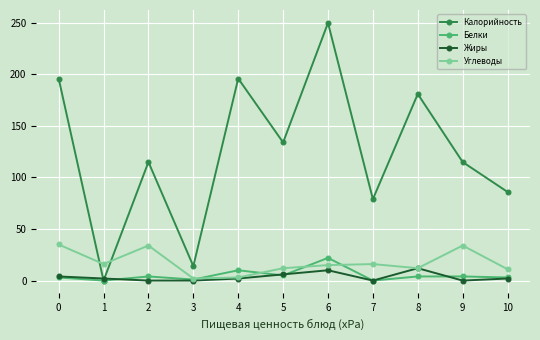

How many times do Калорийность and Углеводы cross each other?

2